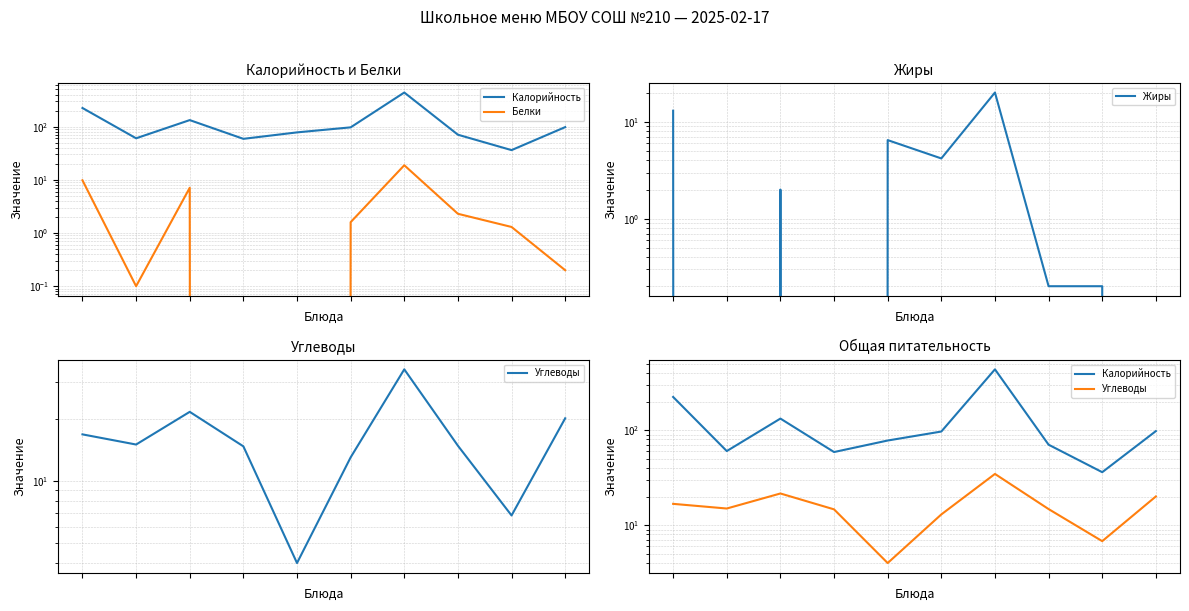

Reading left to right, transcribe all the data shown in this chart.

Калорийность: 0=224.3	1=60.4	2=132.8	3=59.0	4=78.0	5=97.0	6=438.2	7=70.5	8=36.2	9=98.0
Белки: 0=9.8	1=0.1	2=7.1	3=0.0	4=0.0	5=1.6	6=18.8	7=2.3	8=1.3	9=0.2
Жиры: 0=13.1	1=0.0	2=2.0	3=0.0	4=6.5	5=4.2	6=20.2	7=0.2	8=0.2	9=0.0
Углеводы: 0=16.8	1=15.0	2=21.6	3=14.7	4=4.0	5=13.0	6=34.7	7=14.8	8=6.8	9=20.1